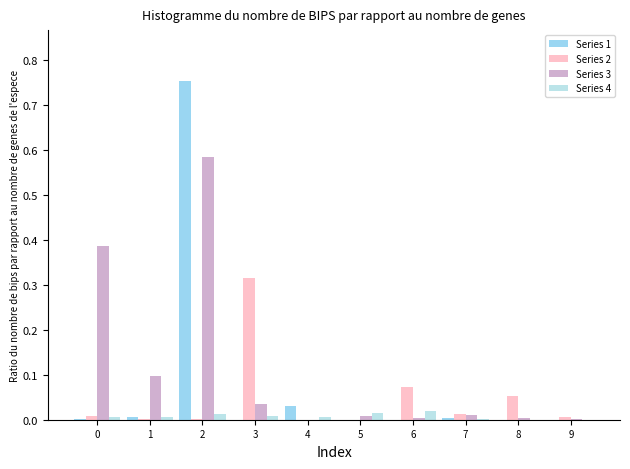

Is the value of Series 3 at 2 greater than the value of Series 1 at 5?

Yes